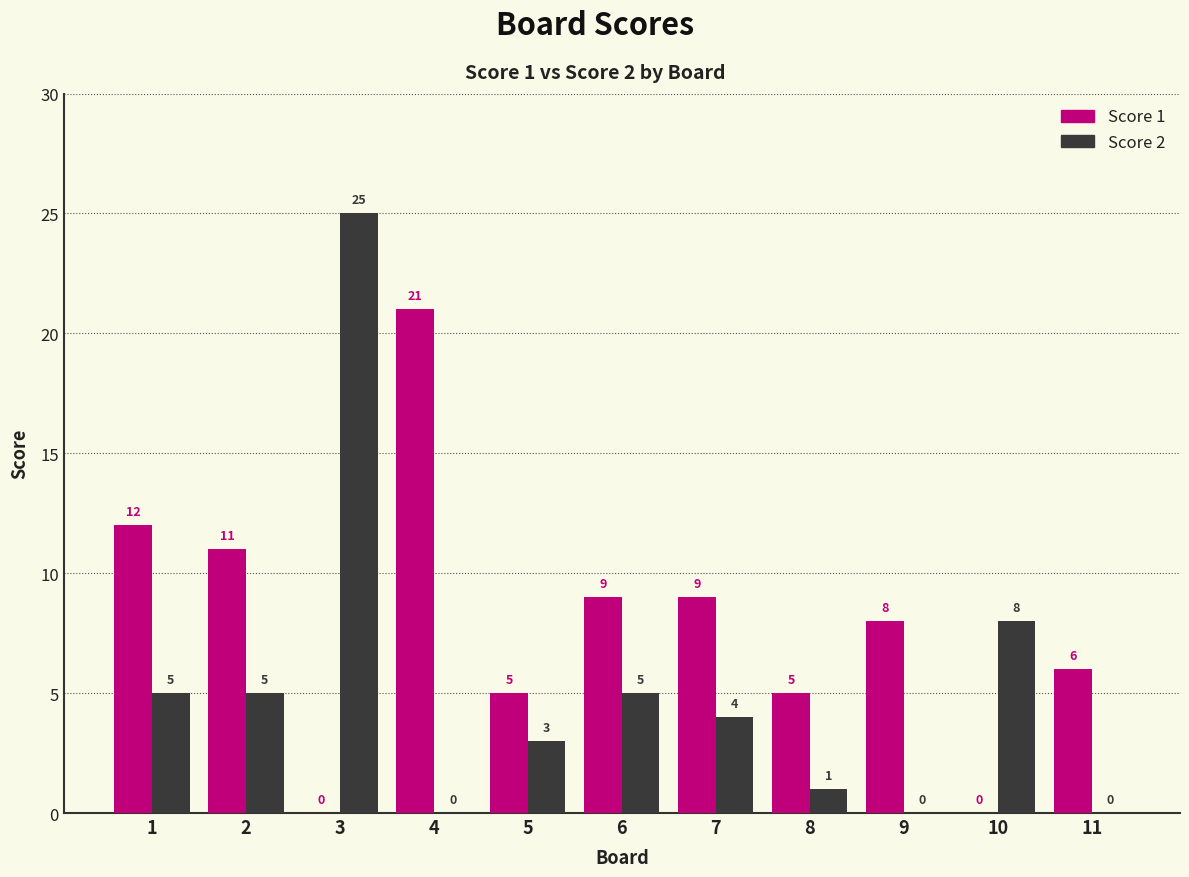

How many positive values does the Score 2 series have?

8